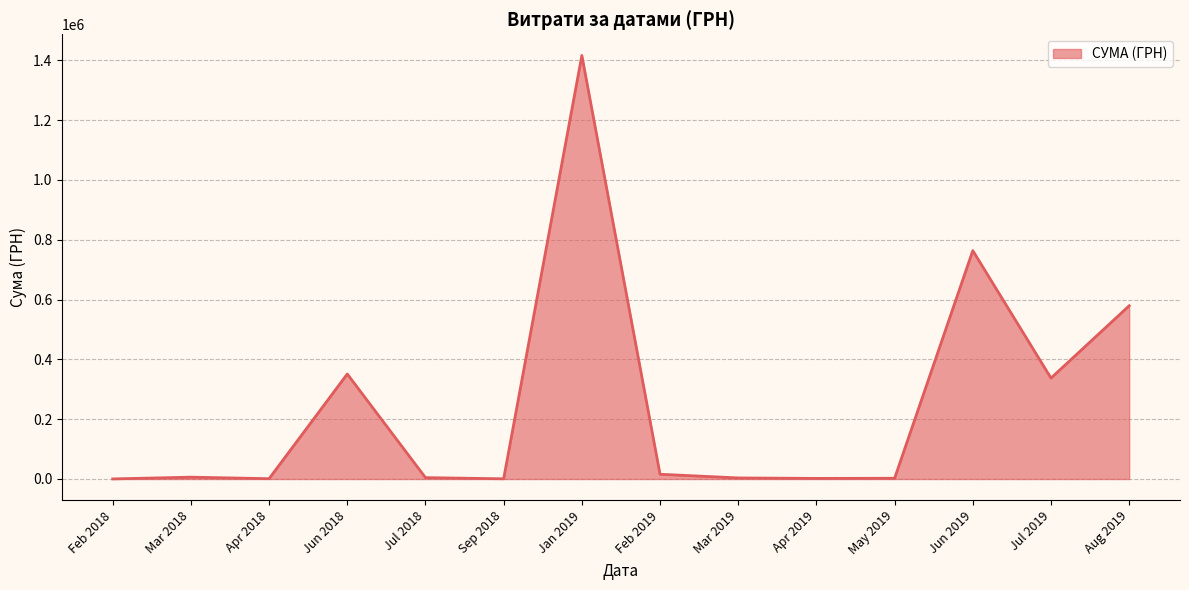

Where is the data nearest to the value 708369?

Jun 2019